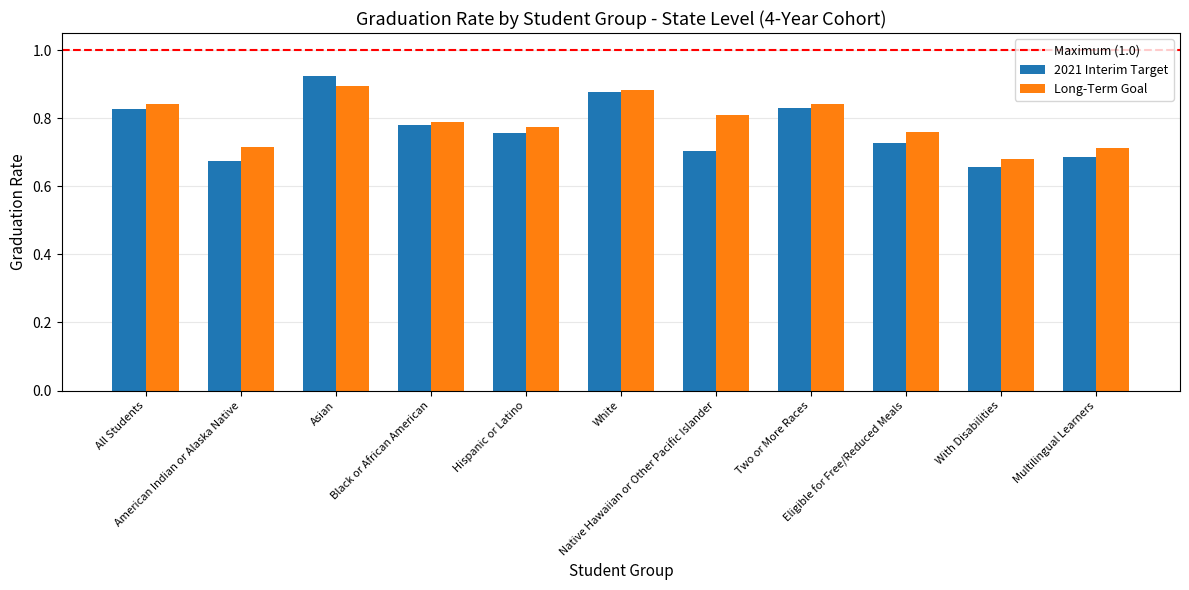

The value of Long-Term Goal at Multilingual Learners is 0.9. True or false?

False